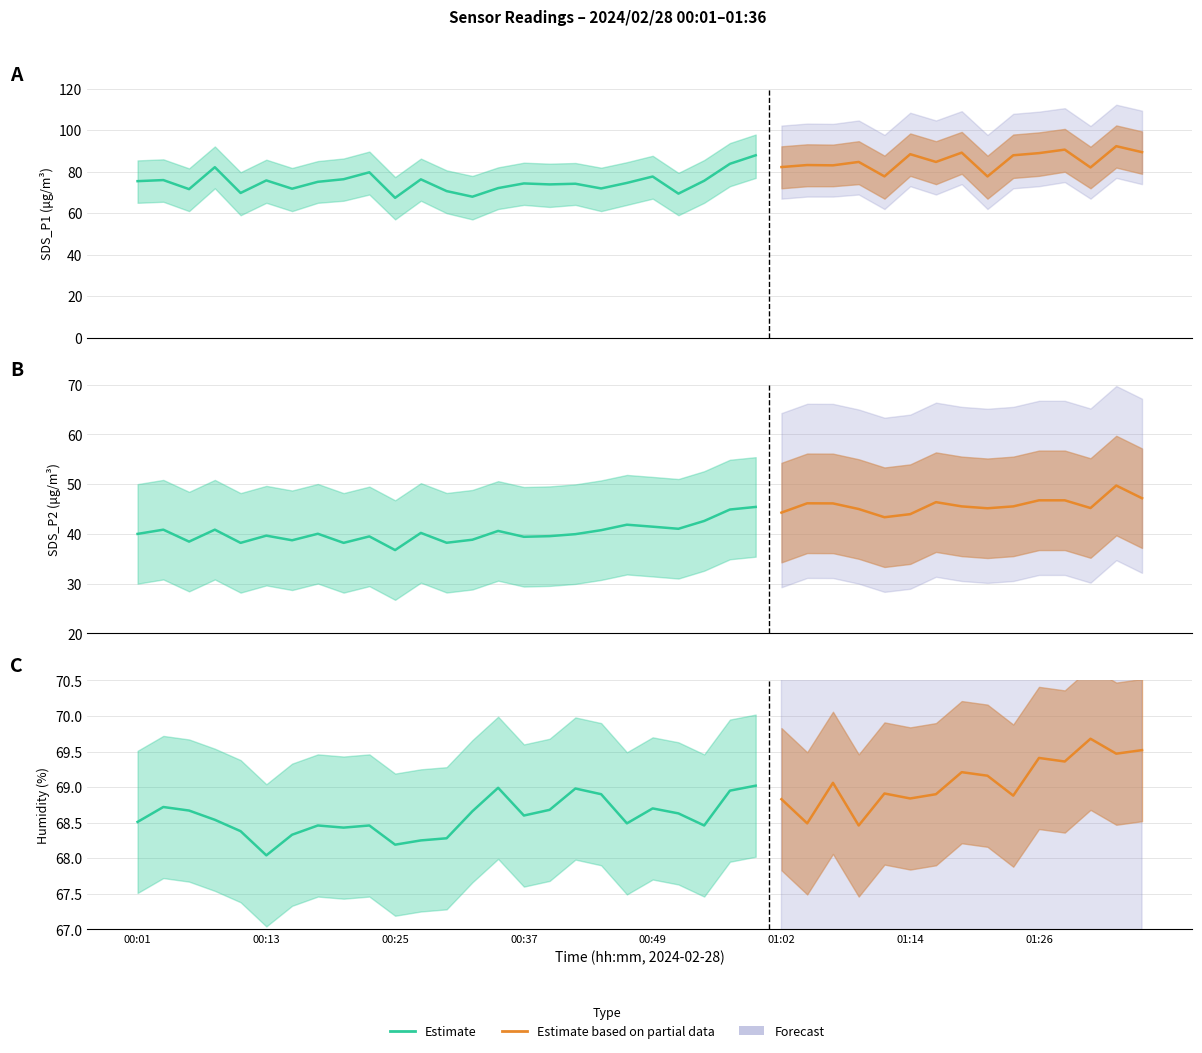

What is the average value of the SDS_P1 series?

78.9